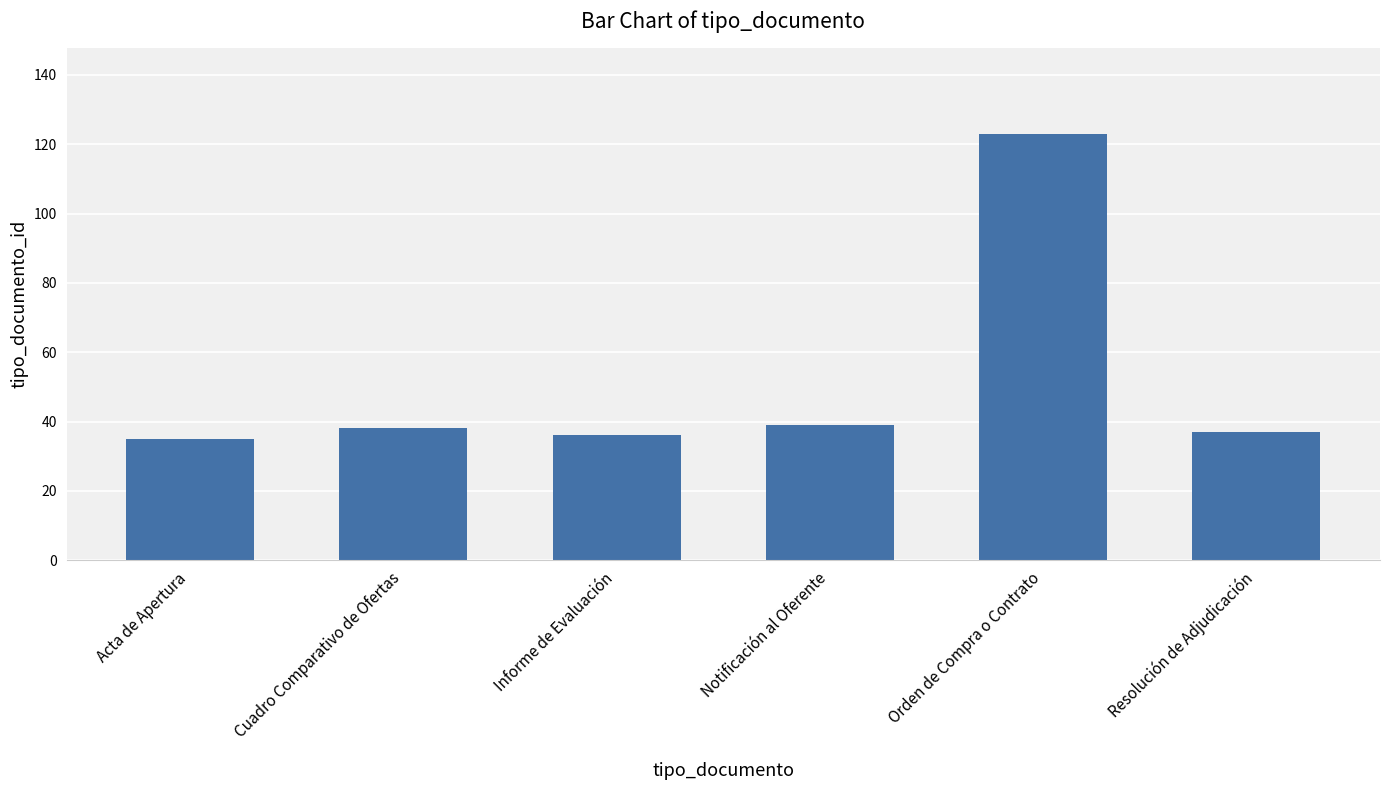

Which has a higher value, Orden de Compra o Contrato or Informe de Evaluación?

Orden de Compra o Contrato